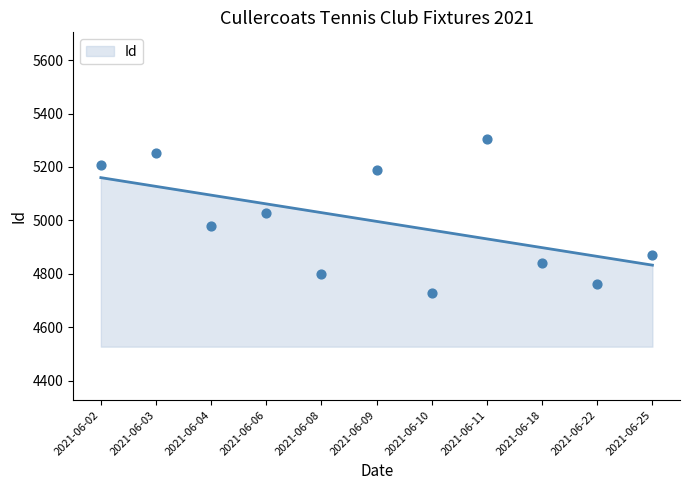

Which has a higher value, 2021-06-25 or 2021-06-08?

2021-06-25